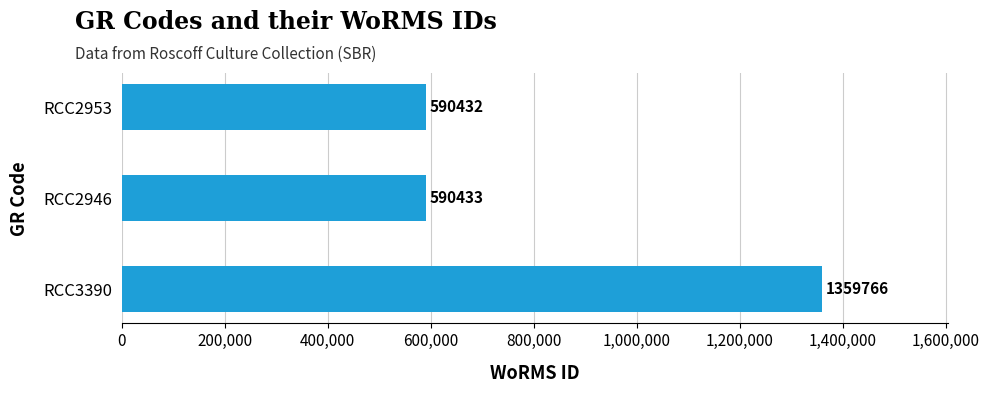

Which has a higher value, RCC2953 or RCC2946?

RCC2946